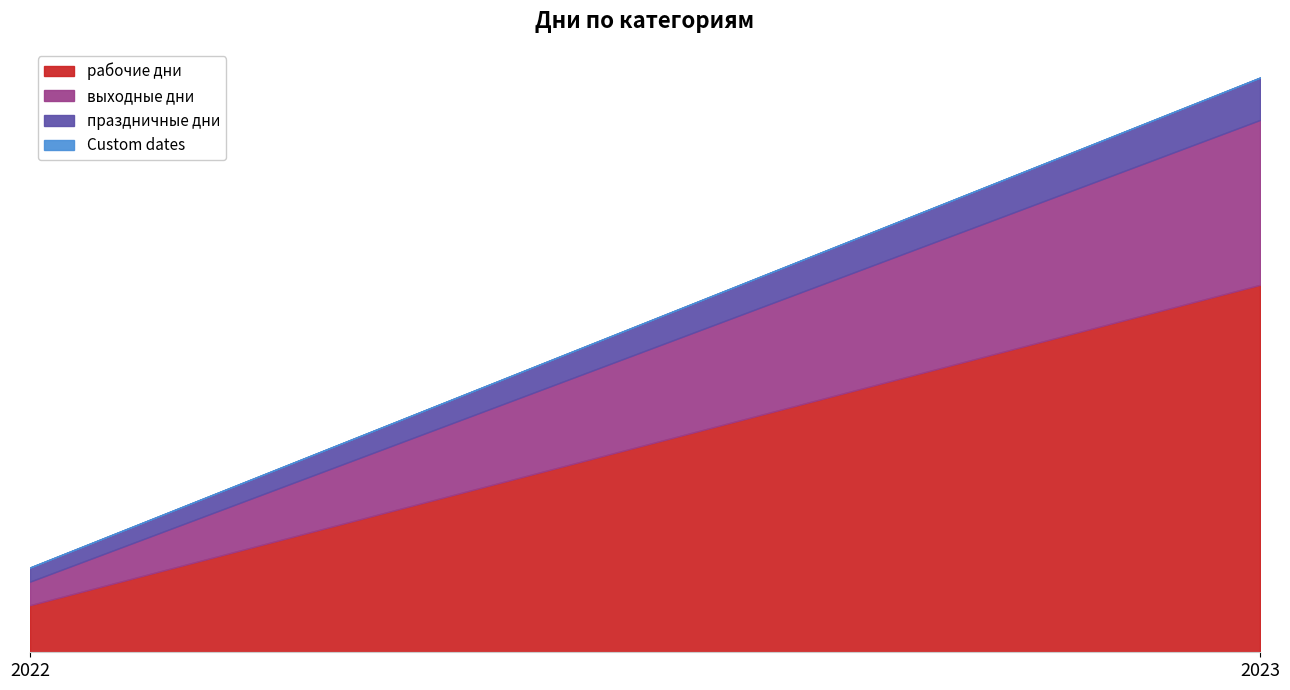

At how many categories does at least one series exceed 33?

1